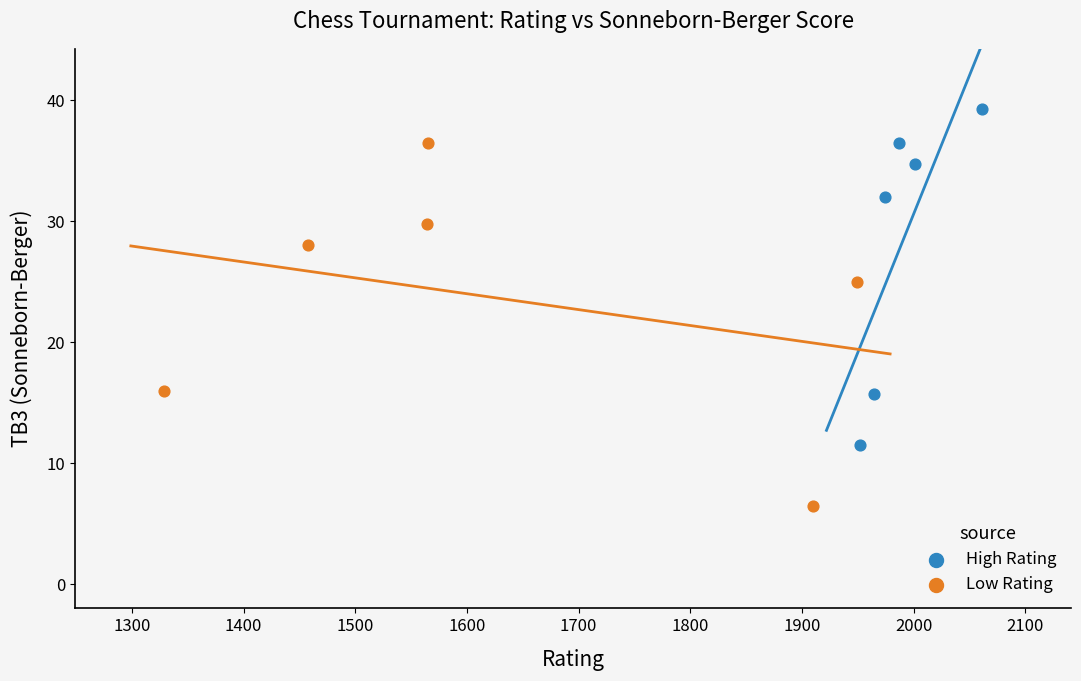

Which series reaches the maximum Y coordinate?

High Rating